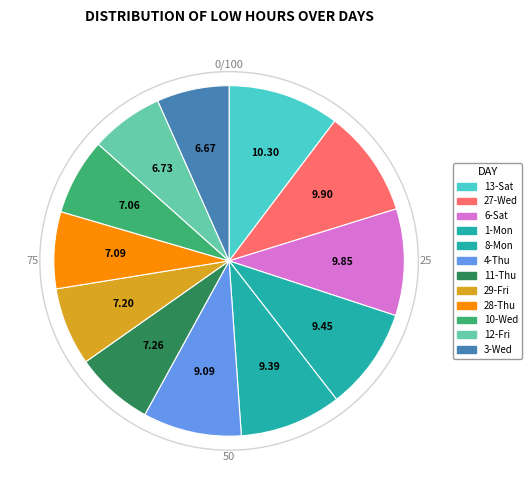

Count the number of slices in the pie.

12